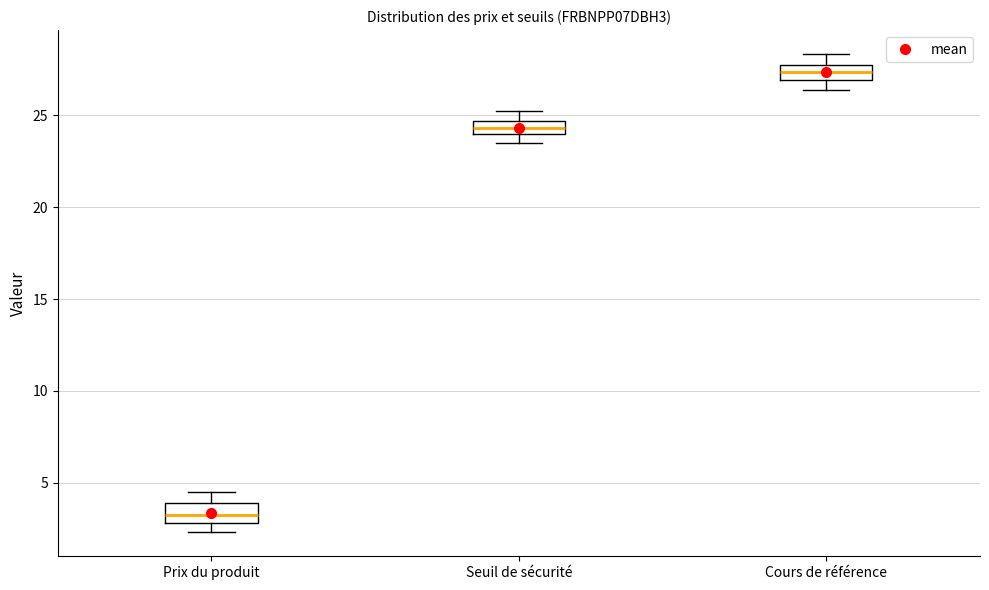

Which box's median line is the lowest?

Prix du produit